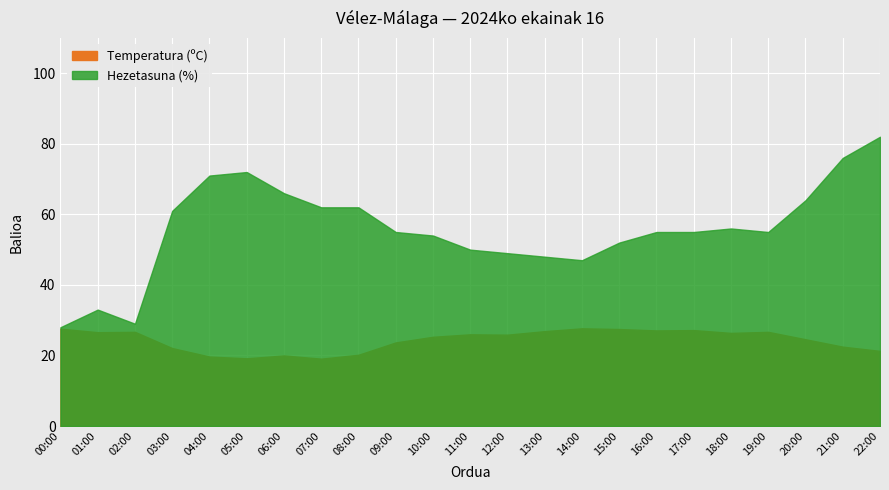

Reading right to left, extract all data points from this chart.

Temperatura (ºC): 22:00=21.3	21:00=22.5	20:00=24.6	19:00=26.7	18:00=26.4	17:00=27.2	16:00=27.1	15:00=27.5	14:00=27.7	13:00=26.9	12:00=25.9	11:00=26.0	10:00=25.3	09:00=23.7	08:00=20.2	07:00=19.1	06:00=20.0	05:00=19.2	04:00=19.7	03:00=22.1	02:00=26.7	01:00=26.6	00:00=27.6
Hezetasuna (%): 22:00=82.0	21:00=76.0	20:00=64.0	19:00=55.0	18:00=56.0	17:00=55.0	16:00=55.0	15:00=52.0	14:00=47.0	13:00=48.0	12:00=49.0	11:00=50.0	10:00=54.0	09:00=55.0	08:00=62.0	07:00=62.0	06:00=66.0	05:00=72.0	04:00=71.0	03:00=61.0	02:00=29.0	01:00=33.0	00:00=28.0